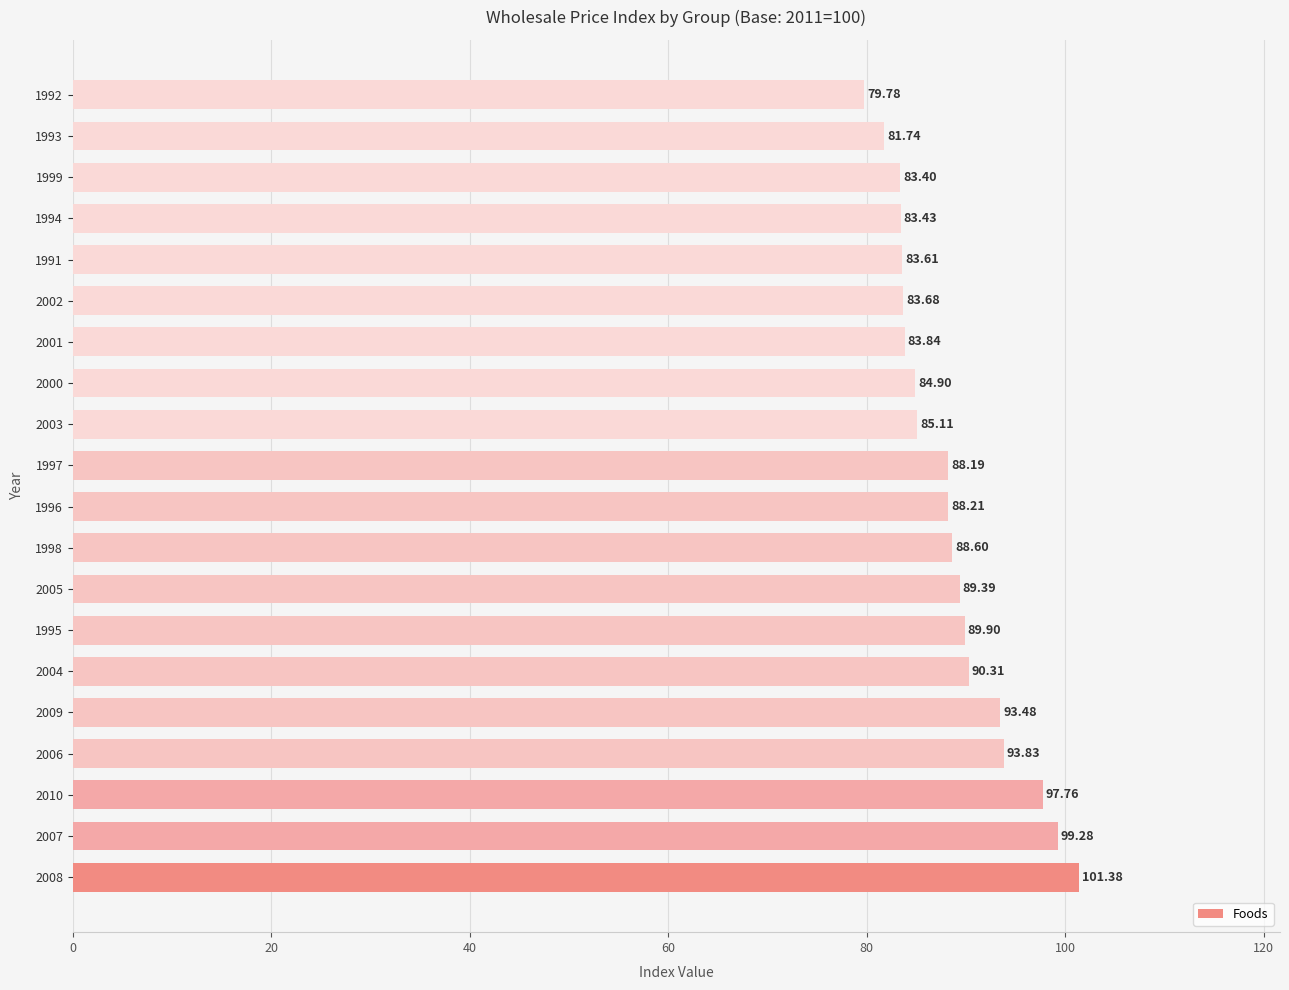

What is the difference between the second highest and minimum values?

19.5